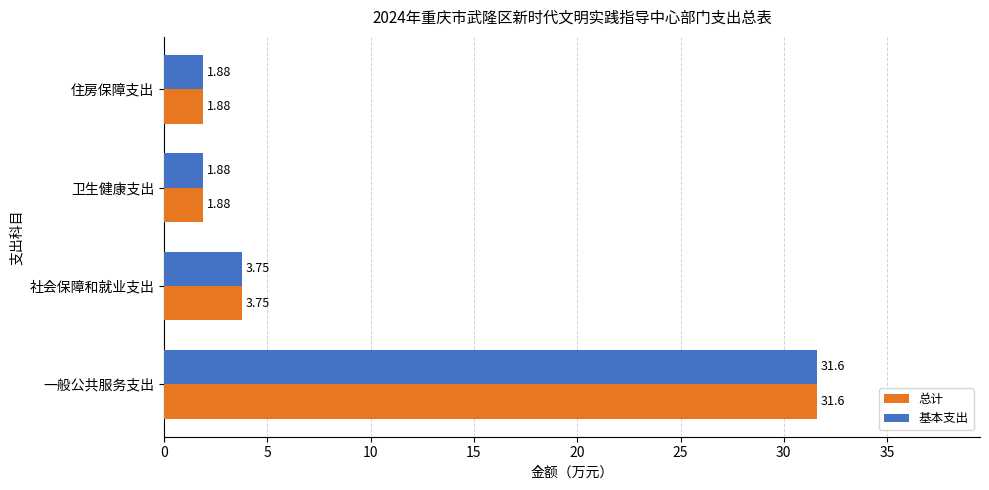

What is the average value of the 基本支出 series?

9.8